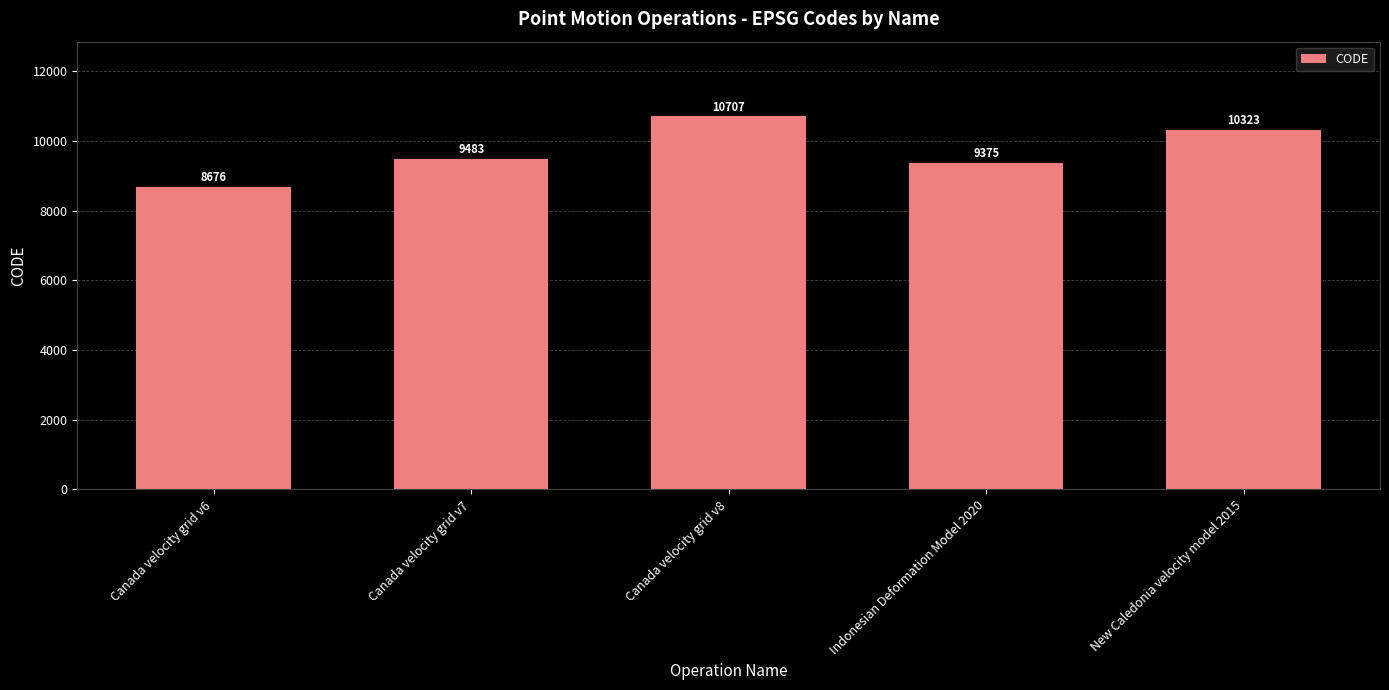

Where is the data nearest to the value 9691?

Canada velocity grid v7